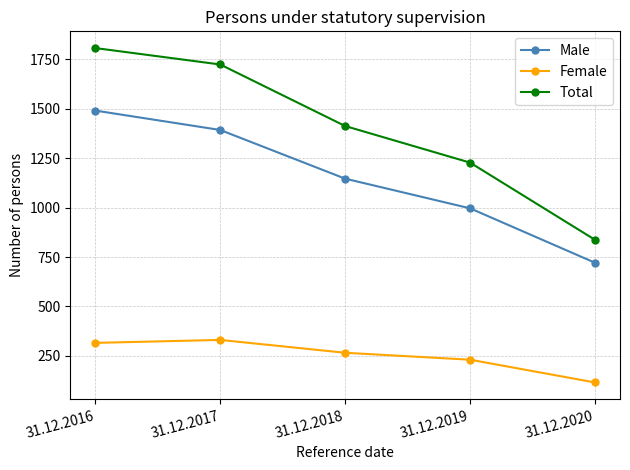

Which label corresponds to the smallest value in the chart?

31.12.2020